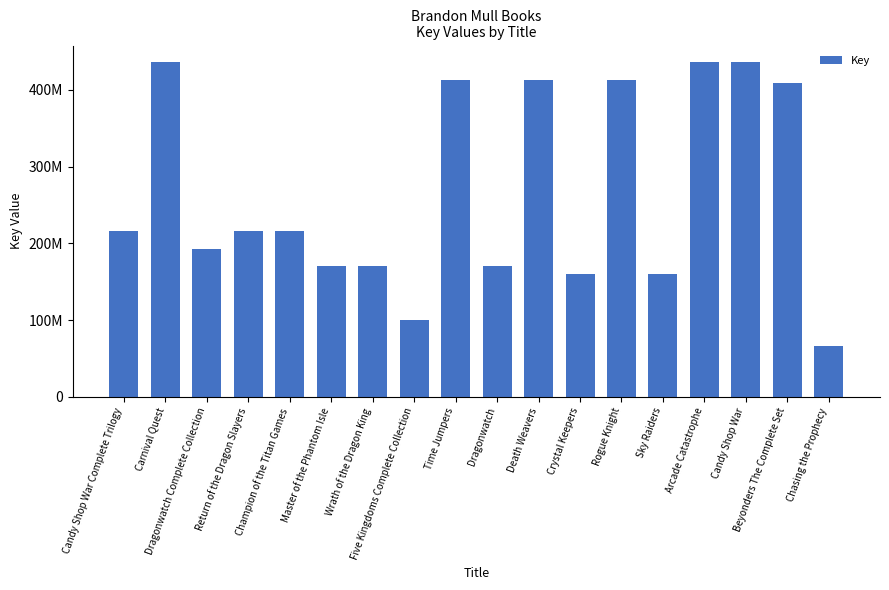

Is it true that the value at Rogue Knight is 412224981?

True